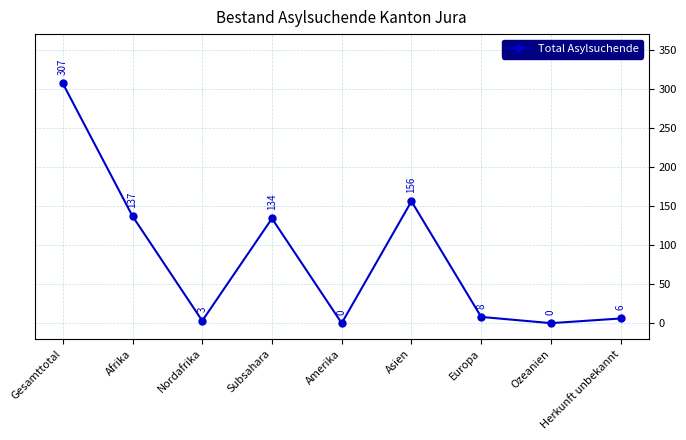

Where is the data nearest to the value 153?

Asien